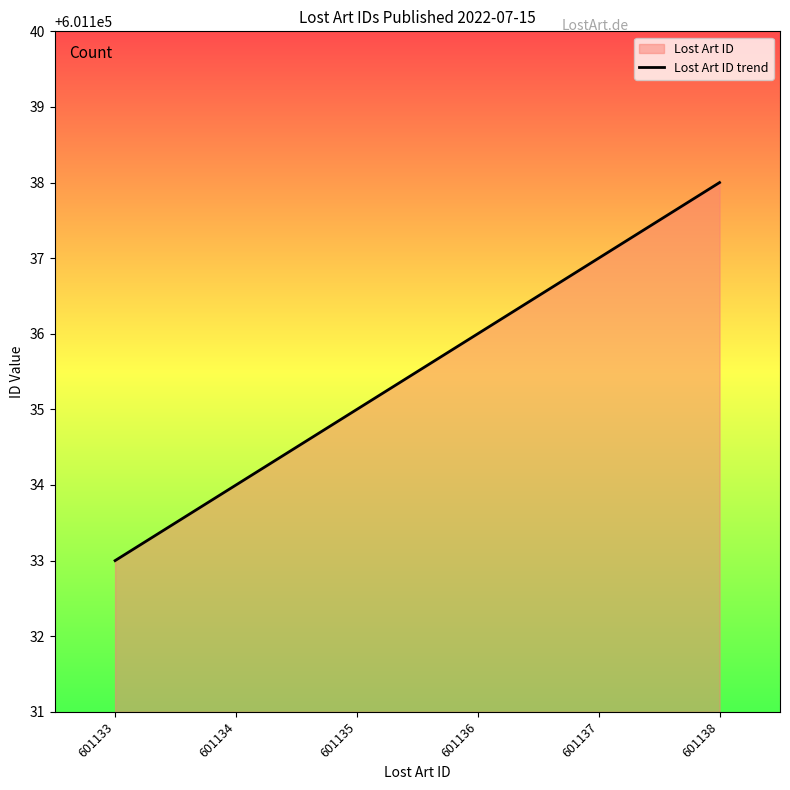

What is the maximum value shown in the chart?

601138